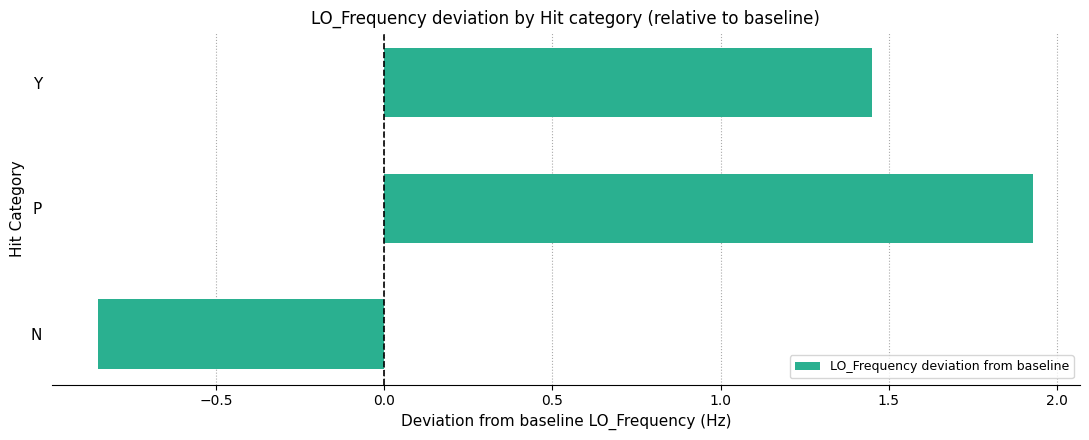

Is it true that the value at P is 3.0?

False